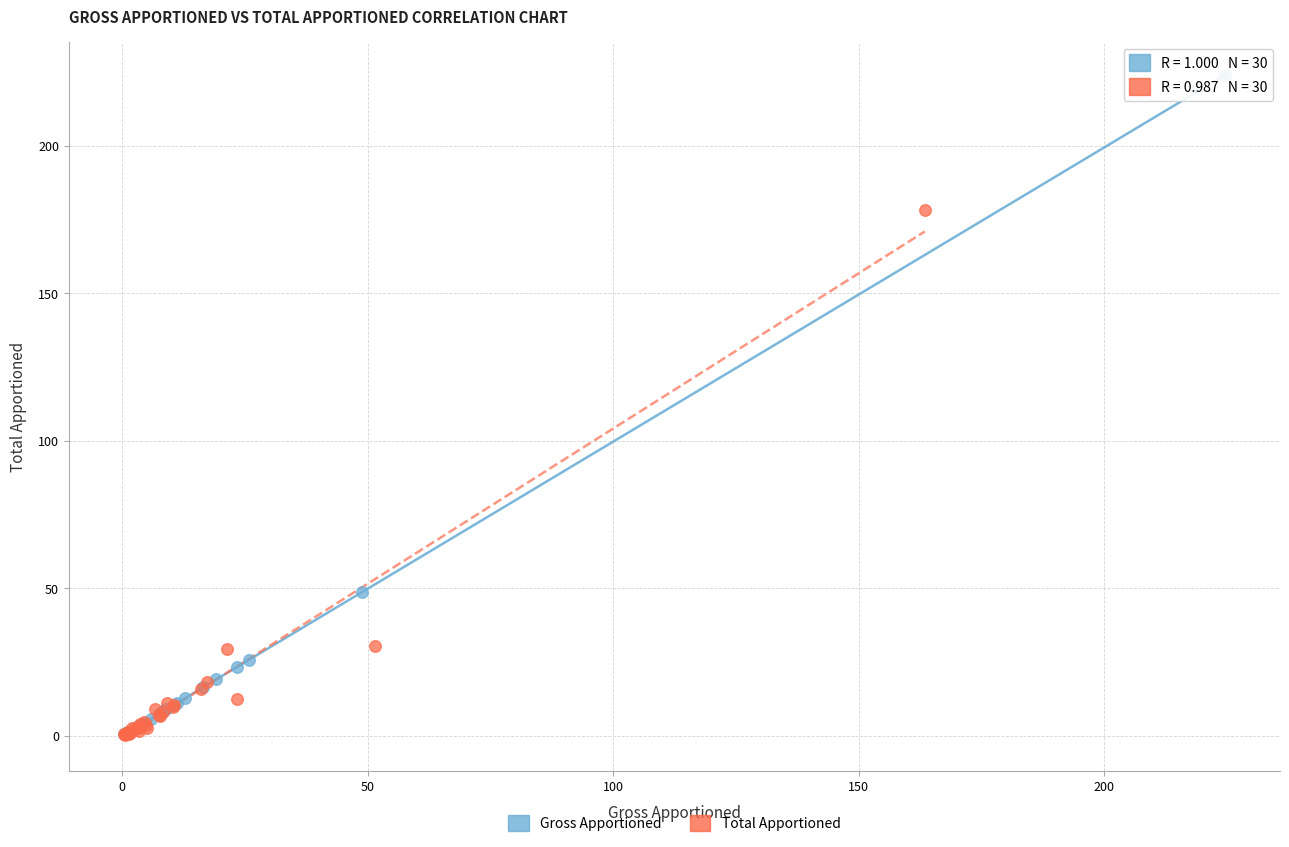

Which series has the largest Y range (max minus min)?

Gross Apportioned